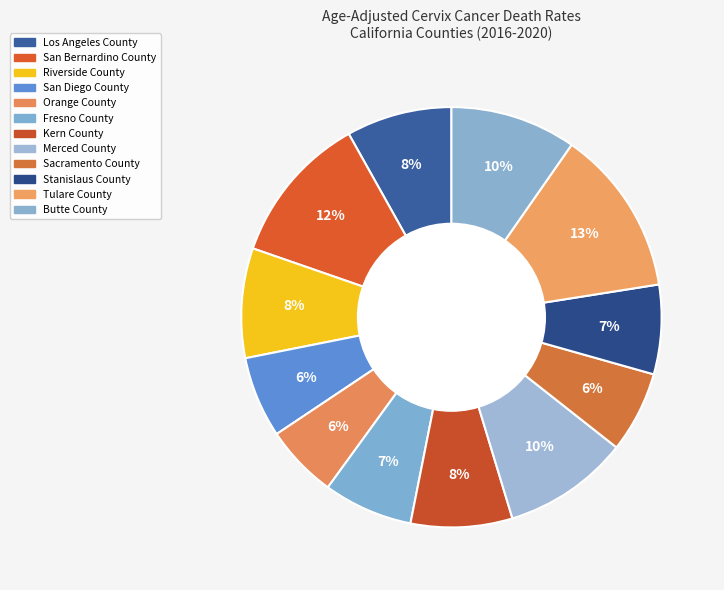

How many slices are in this pie chart?

12